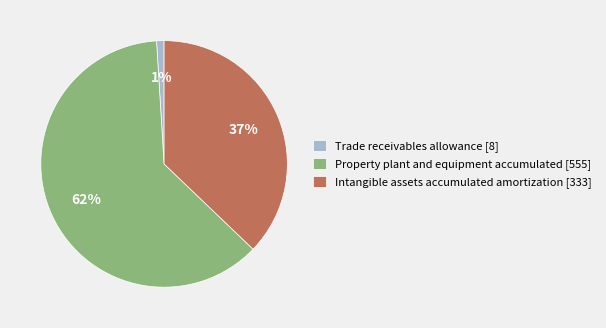

Which slice represents more than half of the pie?

Property plant and equipment accumulated